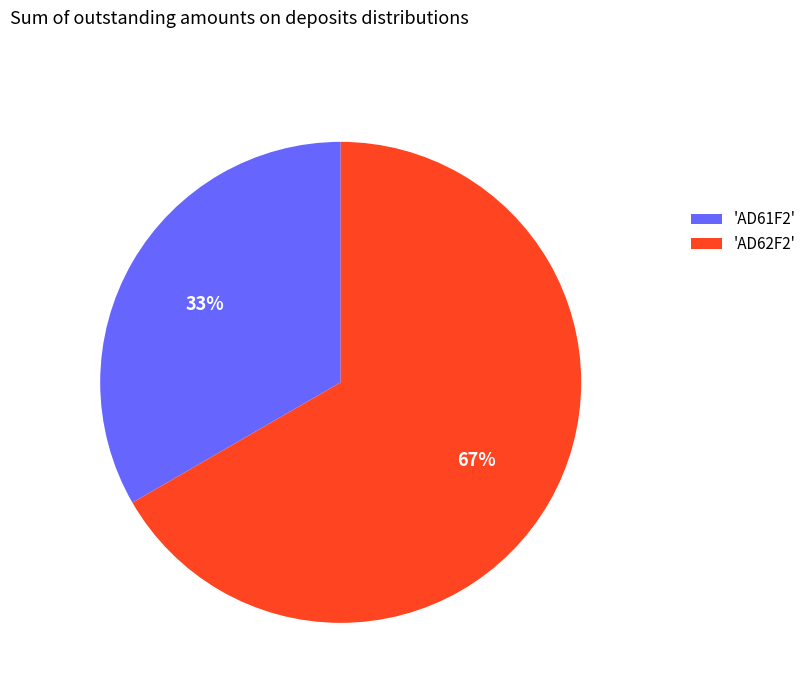

Is the sum of 'AD61F2' and 'AD62F2' greater than half?

Yes